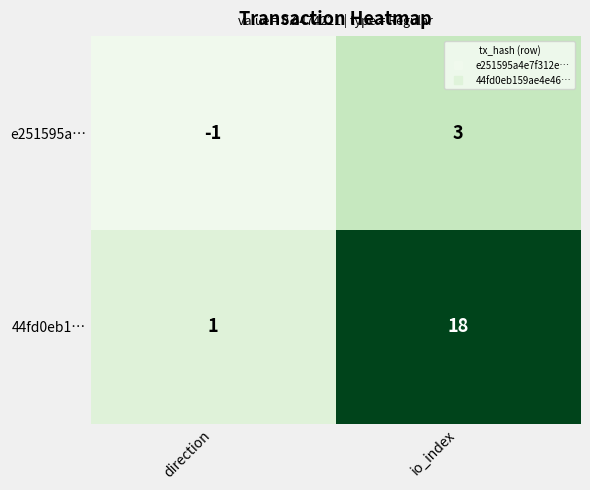

What is the average value of the 44fd0eb1… series?

10